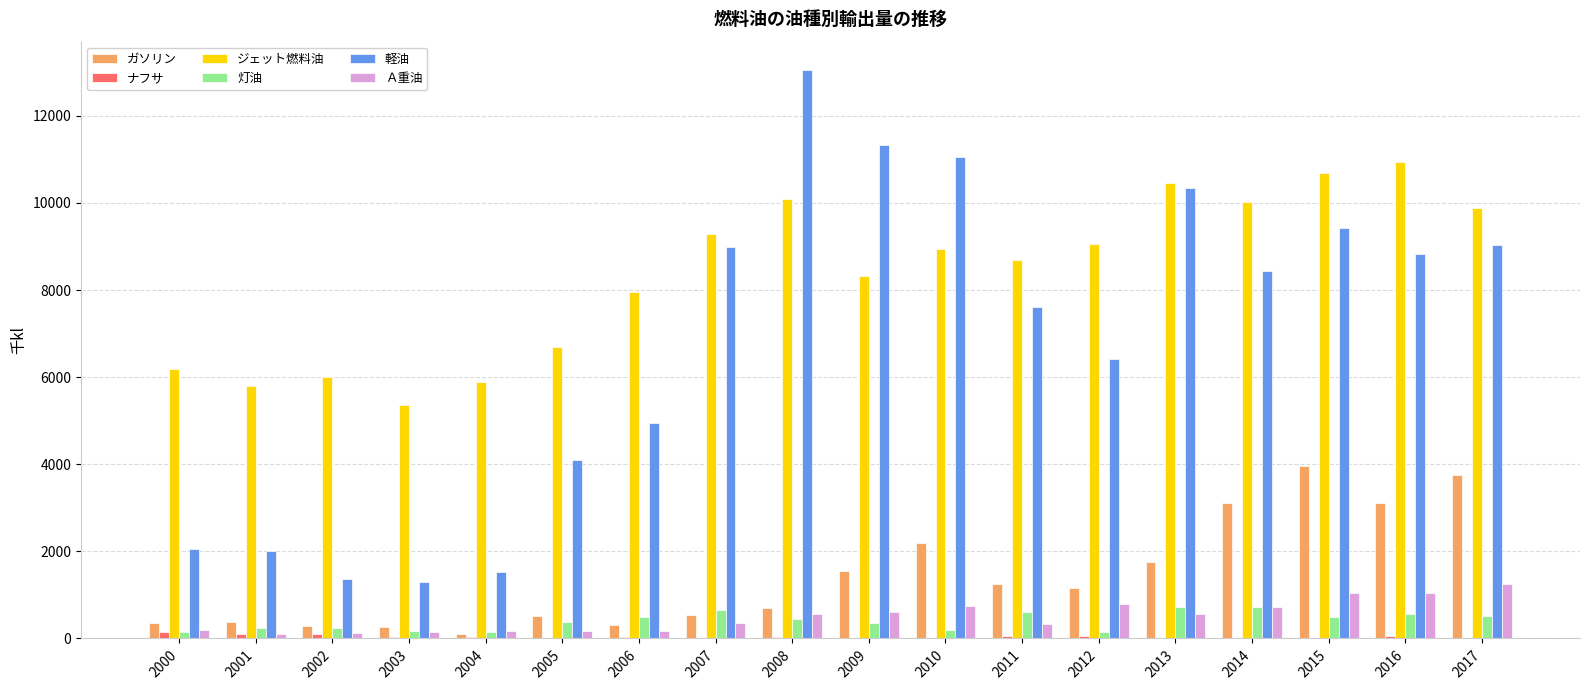

Are the bars horizontal?

No